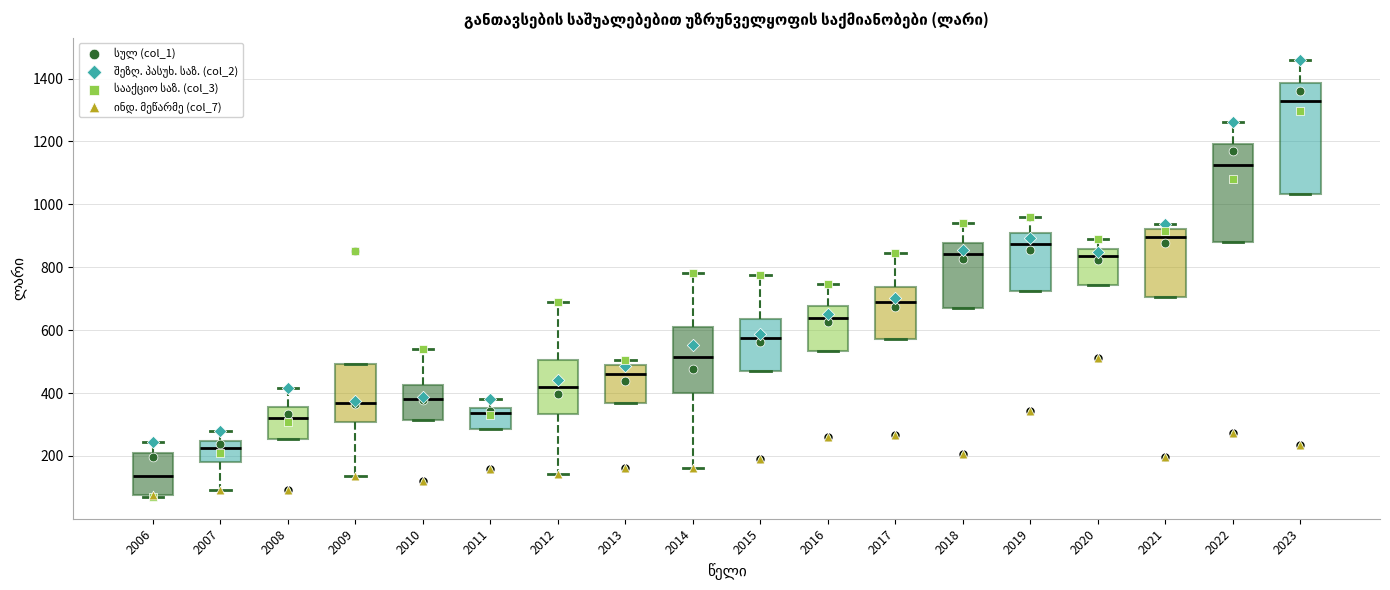

Reading left to right, read every box against the y-axis: the position of its median line, the range the box covers, and the ends of its whiskers. The values are not printed on the chart, so give them approximately, as read against the axis.

2006: median 140, box 80 to 200, whiskers 60 to 240
2007: median 220, box 180 to 240, whiskers 100 to 280
2008: median 320, box 260 to 360, whiskers 260 to 420
2009: median 360, box 300 to 500, whiskers 140 to 500
2010: median 380, box 320 to 420, whiskers 320 to 540
2011: median 340, box 280 to 360, whiskers 280 to 380
2012: median 420, box 340 to 500, whiskers 140 to 680
2013: median 460, box 360 to 480, whiskers 360 to 500
2014: median 520, box 400 to 600, whiskers 160 to 780
2015: median 580, box 480 to 640, whiskers 480 to 780
2016: median 640, box 540 to 680, whiskers 540 to 740
2017: median 680, box 580 to 740, whiskers 580 to 840
2018: median 840, box 680 to 880, whiskers 680 to 940
2019: median 880, box 720 to 900, whiskers 720 to 960
2020: median 840, box 740 to 860, whiskers 740 to 880
2021: median 900, box 700 to 920, whiskers 700 to 940
2022: median 1120, box 880 to 1200, whiskers 880 to 1260
2023: median 1320, box 1040 to 1380, whiskers 1040 to 1460